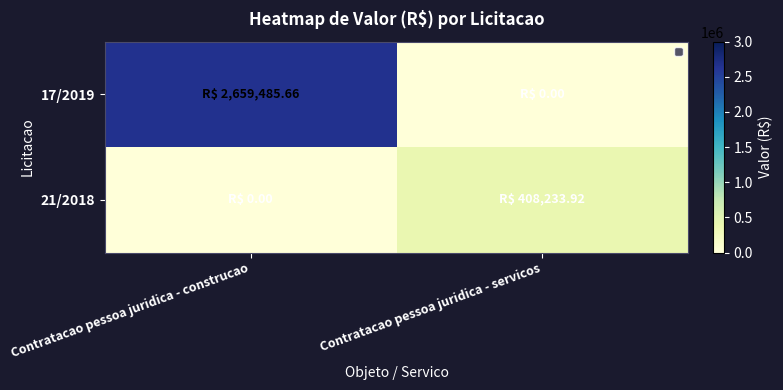

Between Contratacao pessoa juridica - construcao and Contratacao pessoa juridica - servicos, which series saw the biggest shift?

17/2019